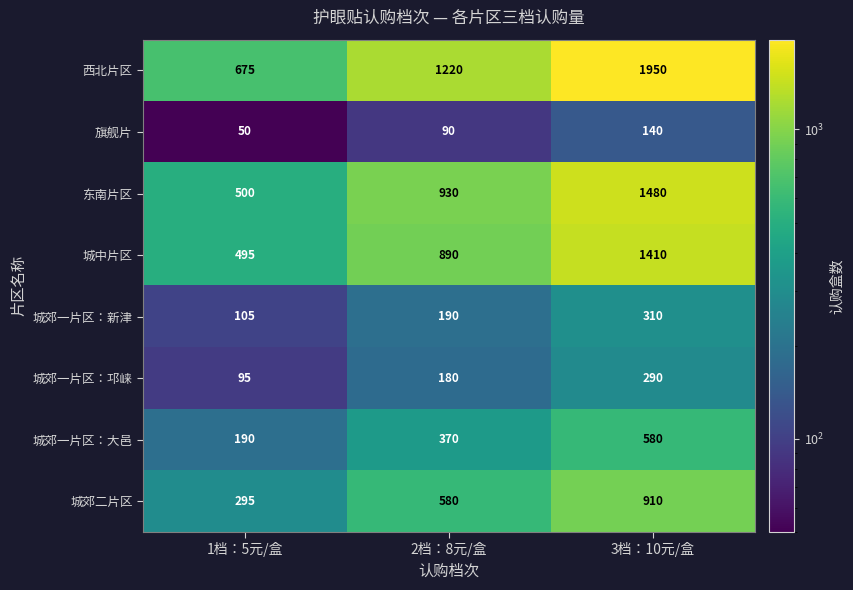

Which series has the widest spread of values?

西北片区